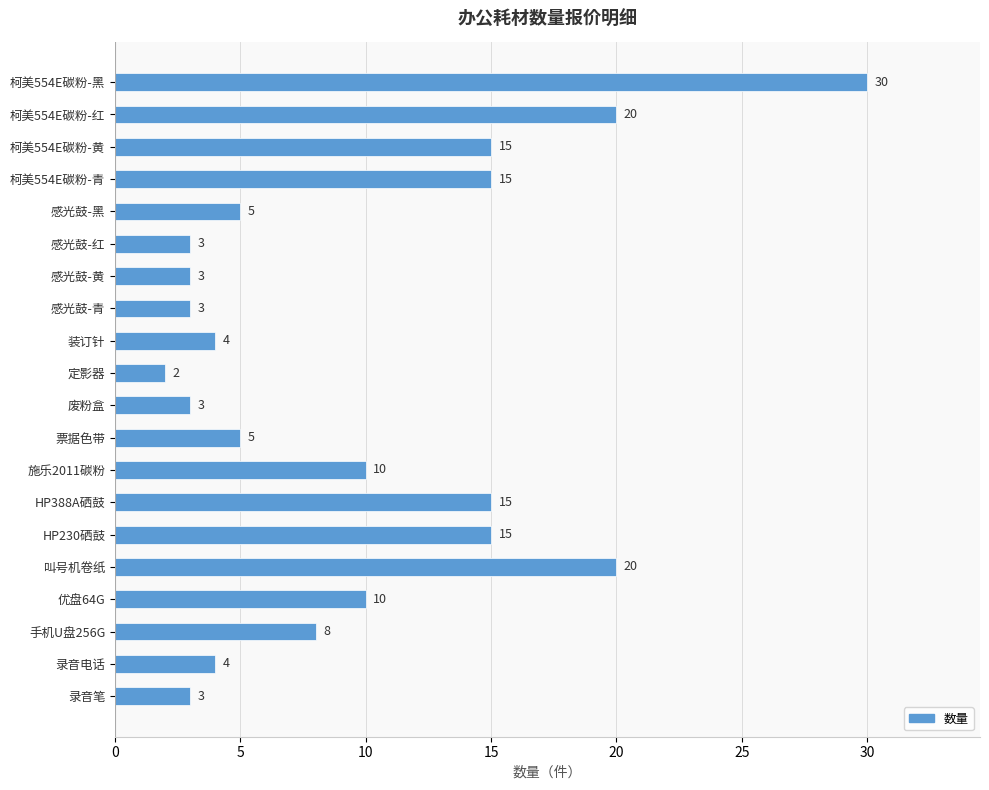

What is the sum of all values?

193